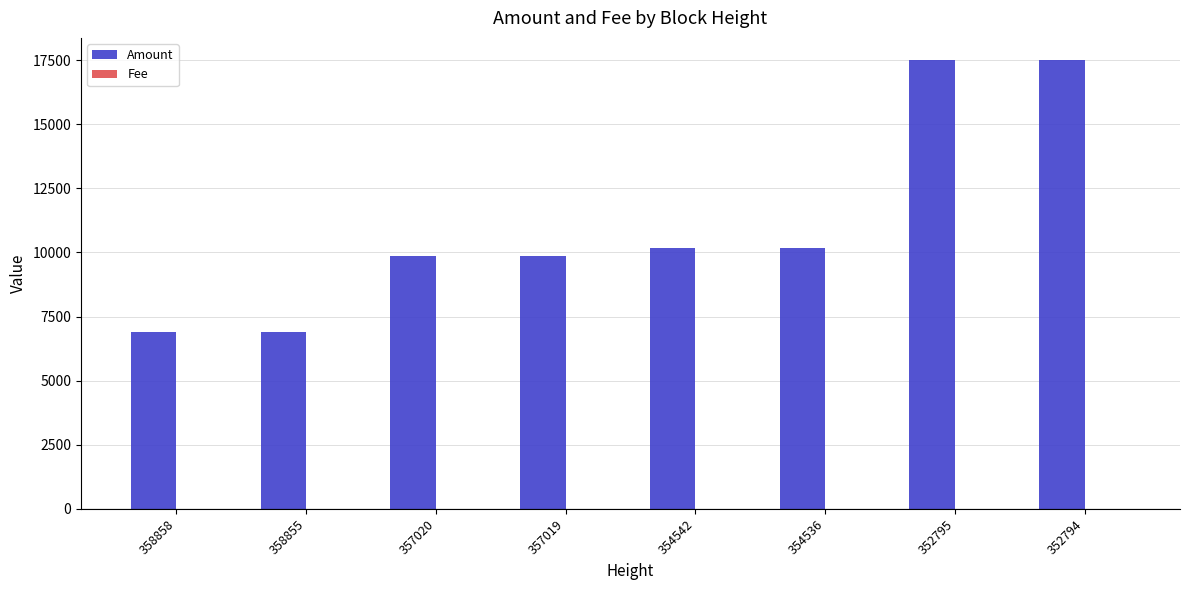

Is it true that Amount equals 4100 at 357019?

False